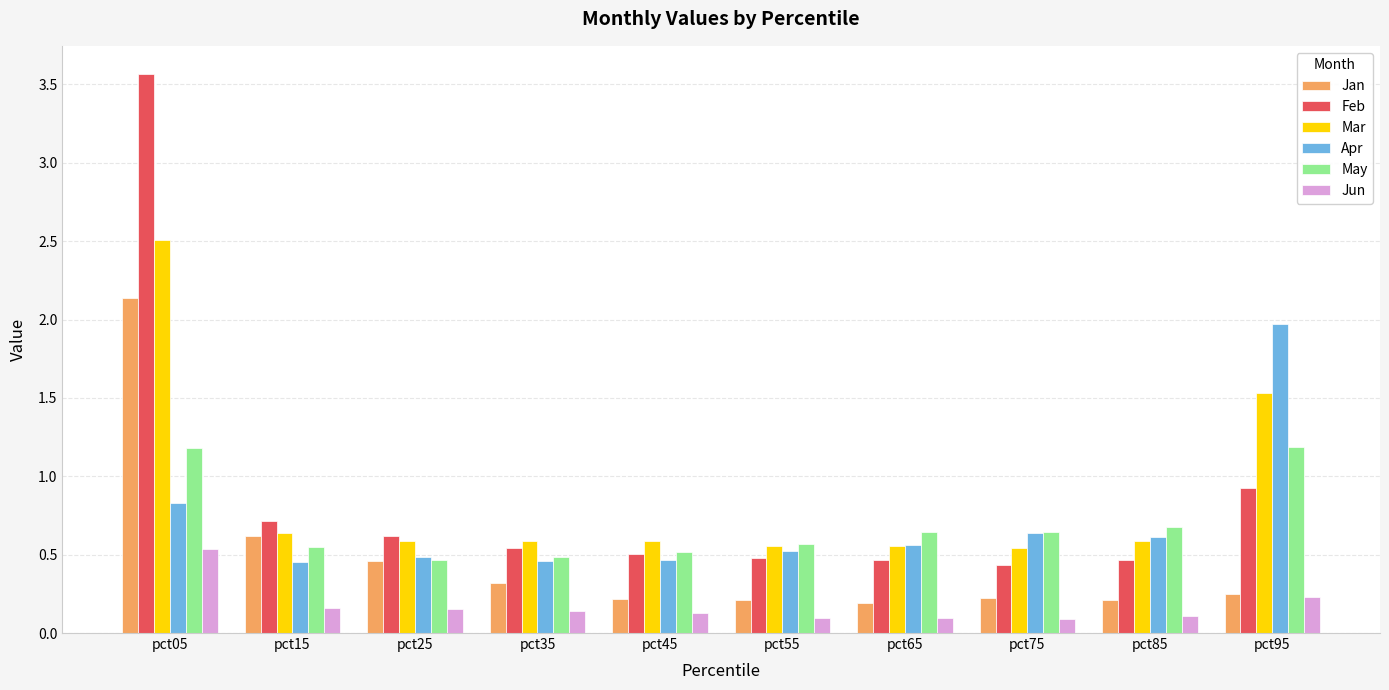

How many bars are there in each group?

6